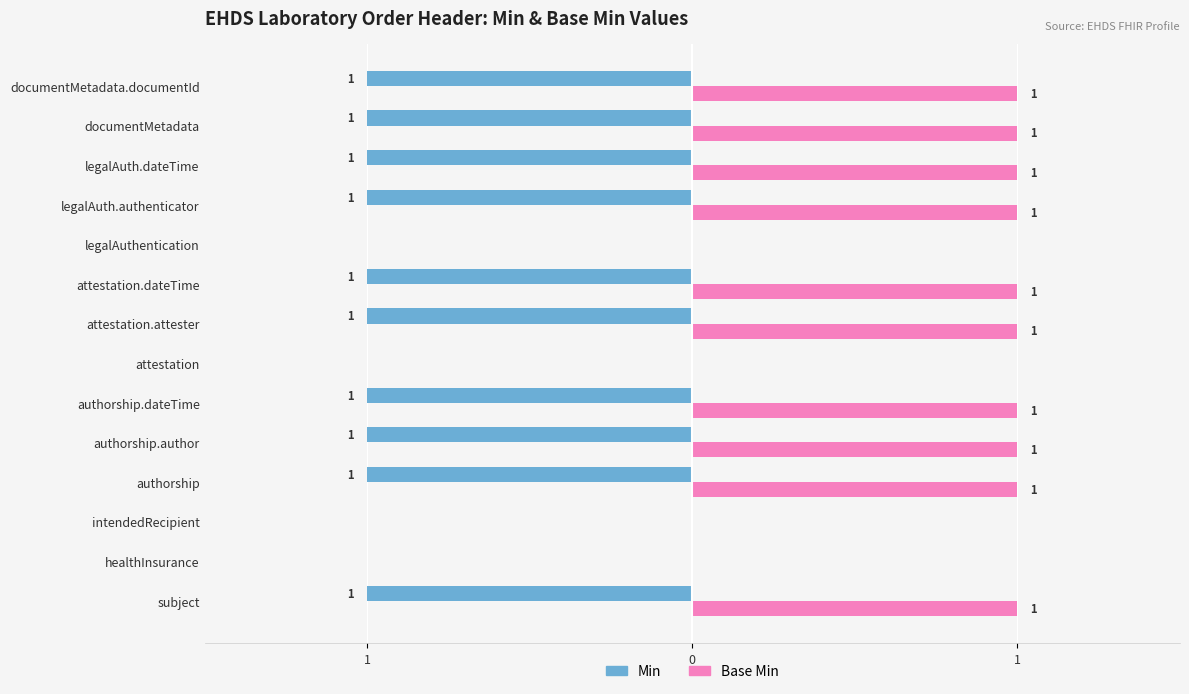

List the series in order of their overall mean, highest first.

Base Min, Min